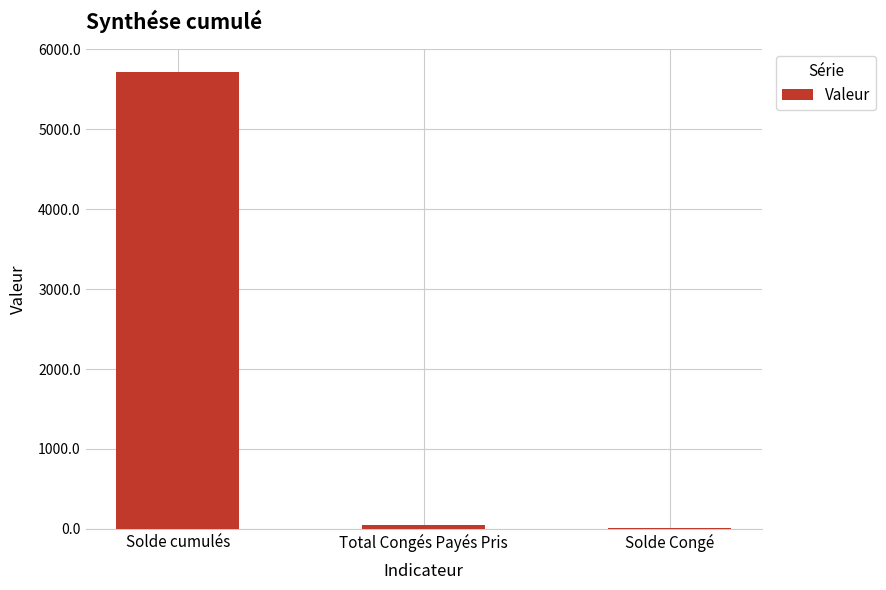

Which label corresponds to the largest value in the chart?

Solde cumulés